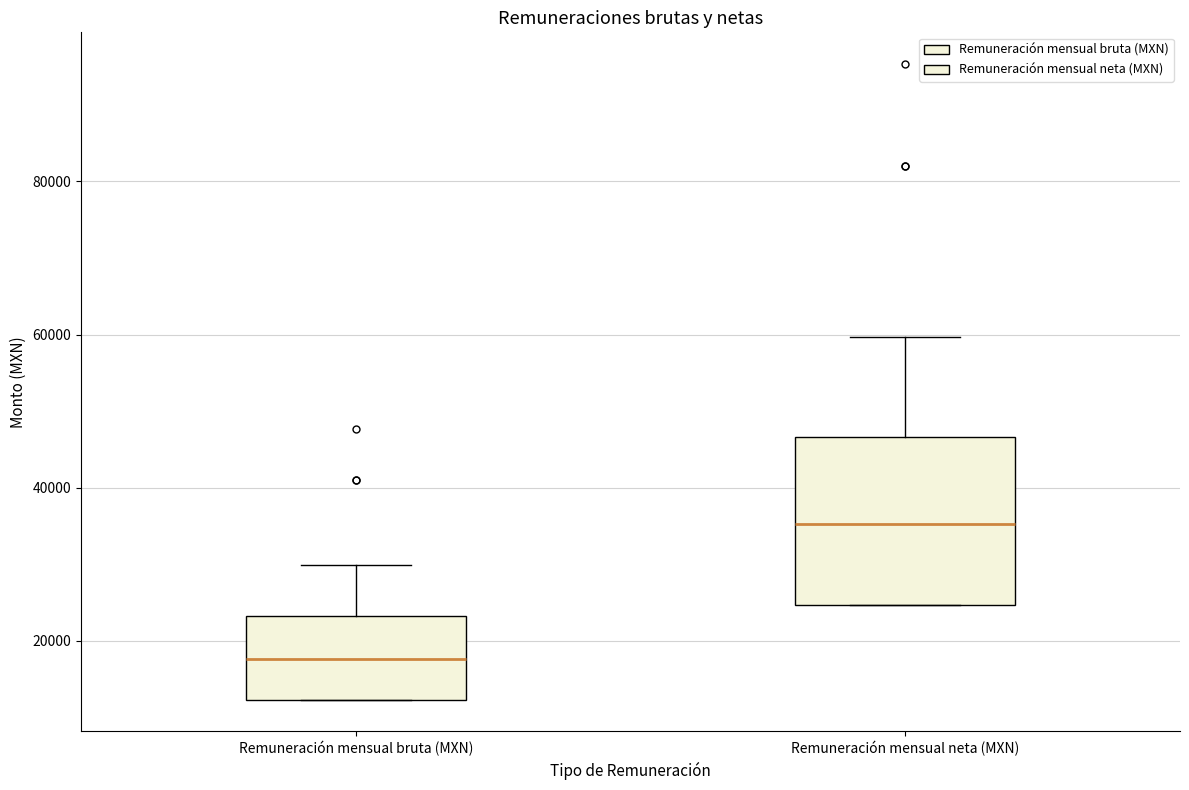

Which box has the highest median line?

Remuneración mensual neta (MXN)